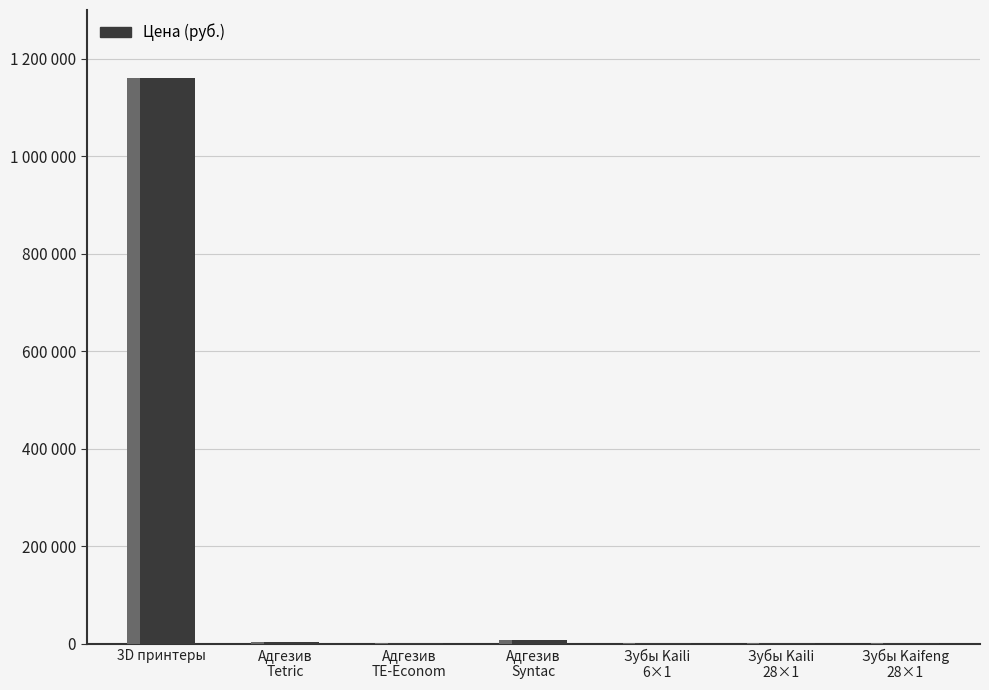

At which category does the chart reach its peak across all series?

3D принтеры